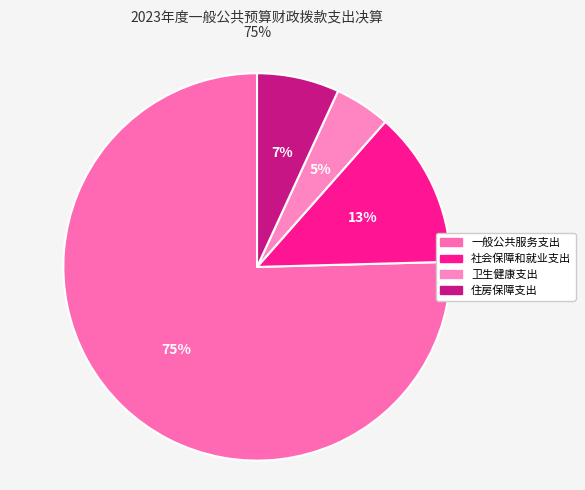

Does any single category account for the majority?

Yes